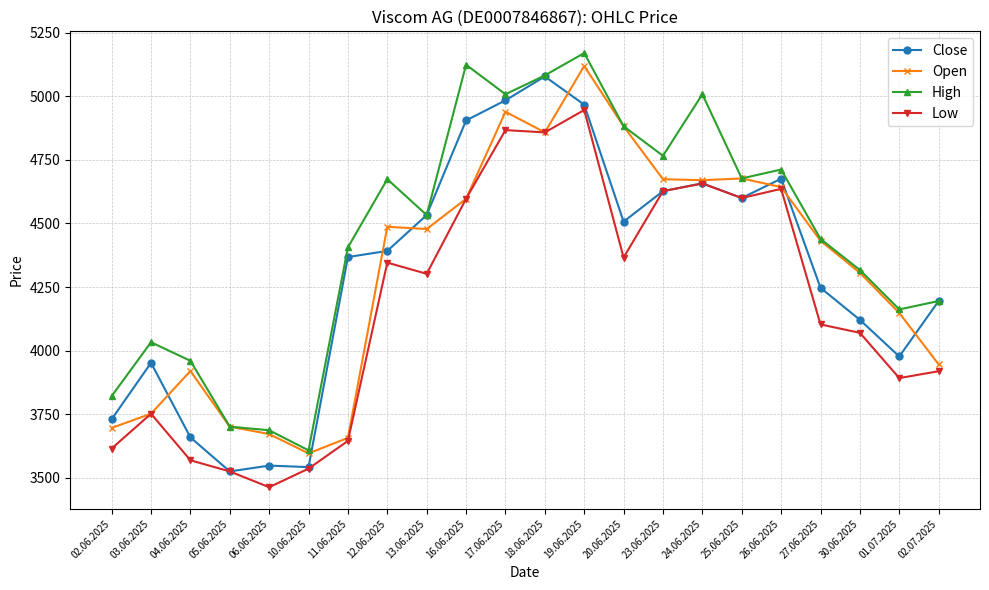

Which series changed the most between 17.06.2025 and 26.06.2025?

Close